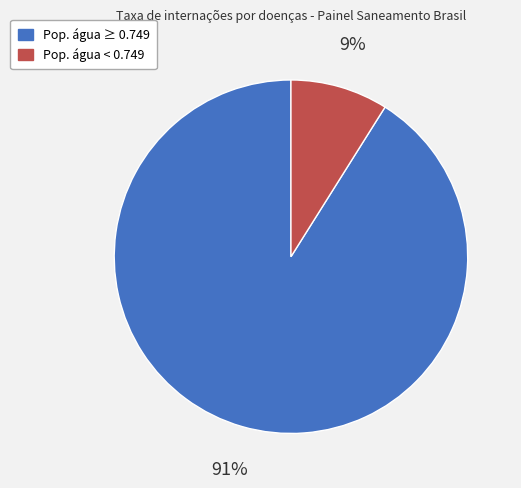

To the nearest percent, what is the difference between the largest and smallest slice percentages?

82%